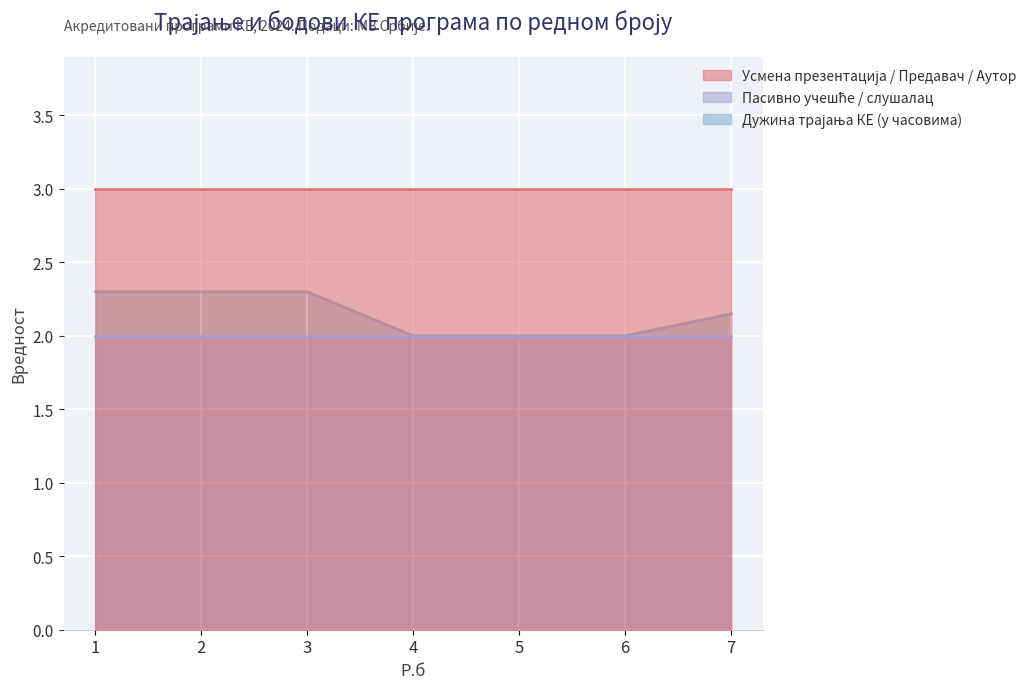

Reading right to left, what are all the values shown in this chart?

Усмена презентација / Предавач / Аутор: 3.0	3.0	3.0	3.0	3.0	3.0	3.0
Пасивно учешће / слушалац: 2.0	2.0	2.0	2.0	2.0	2.0	2.0
Дужина трајања КЕ (у часовима): 2.1	2.0	2.0	2.0	2.3	2.3	2.3